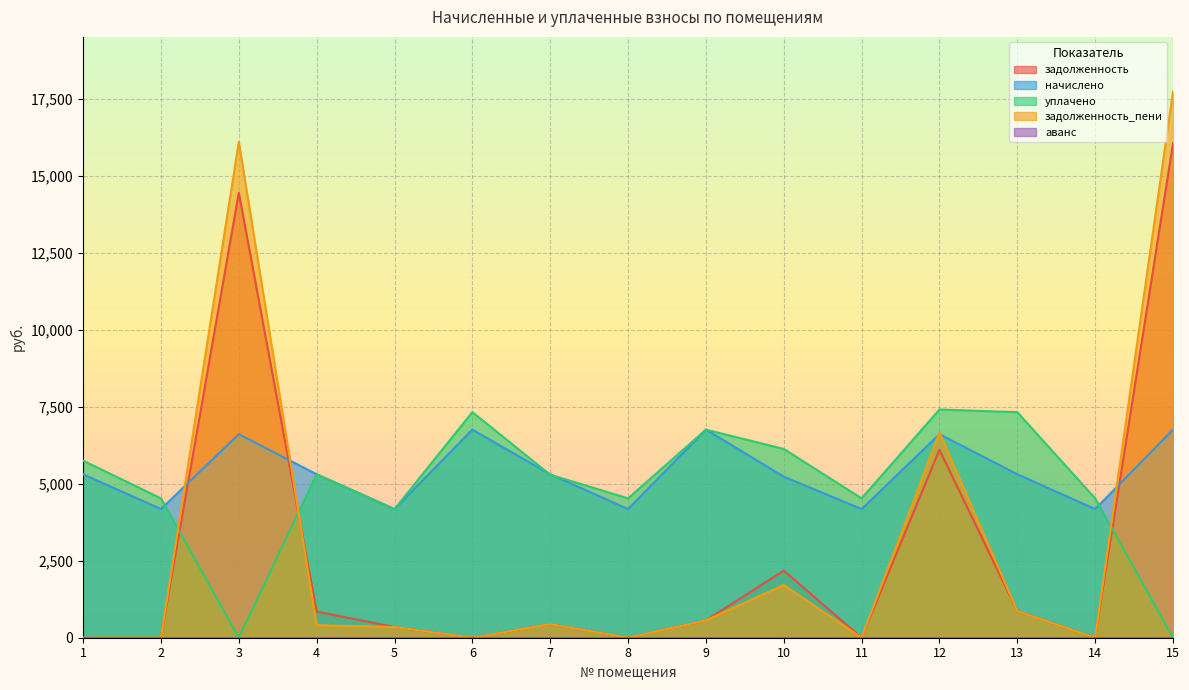

How many values in уплачено are above zero?

13